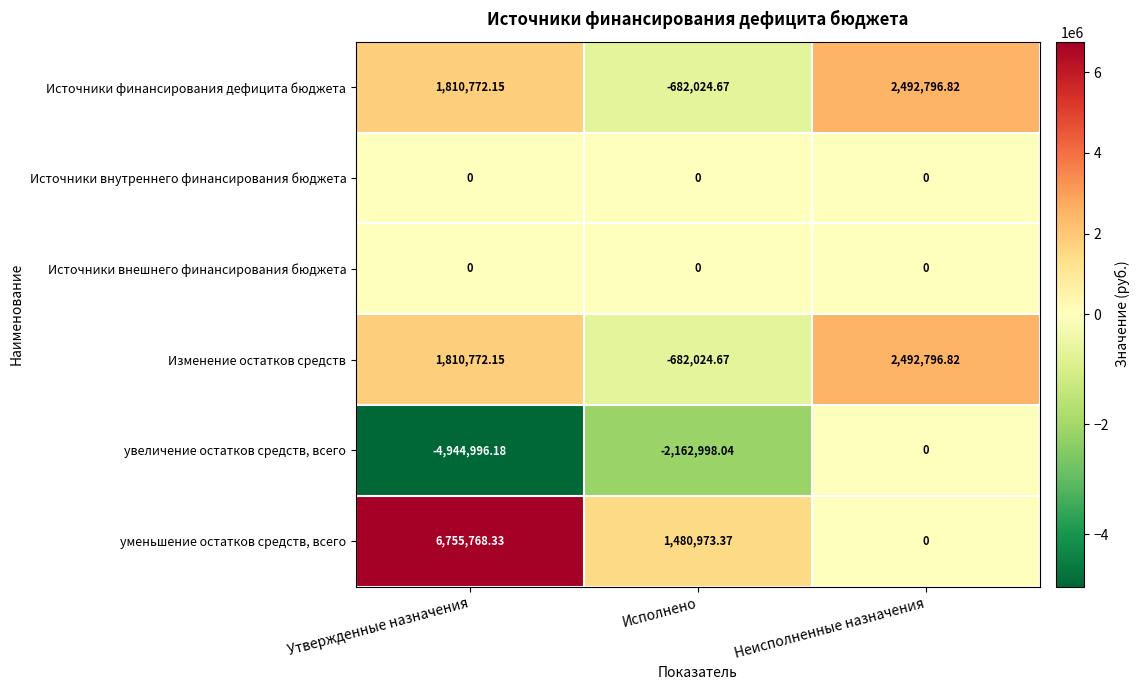

Between Утвержденные назначения and Исполнено, which series saw the biggest shift?

уменьшение остатков средств, всего